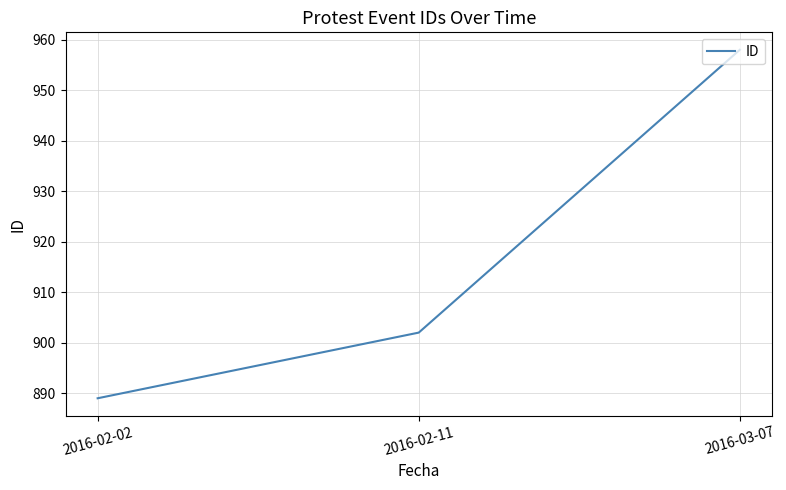

What position from the right is 2016-02-02?

3